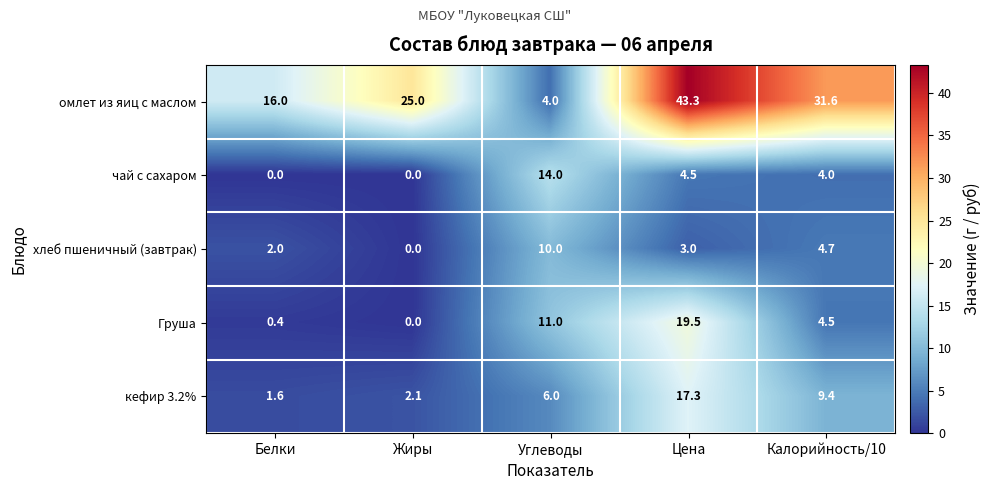

How many distinct data groups are displayed?

5